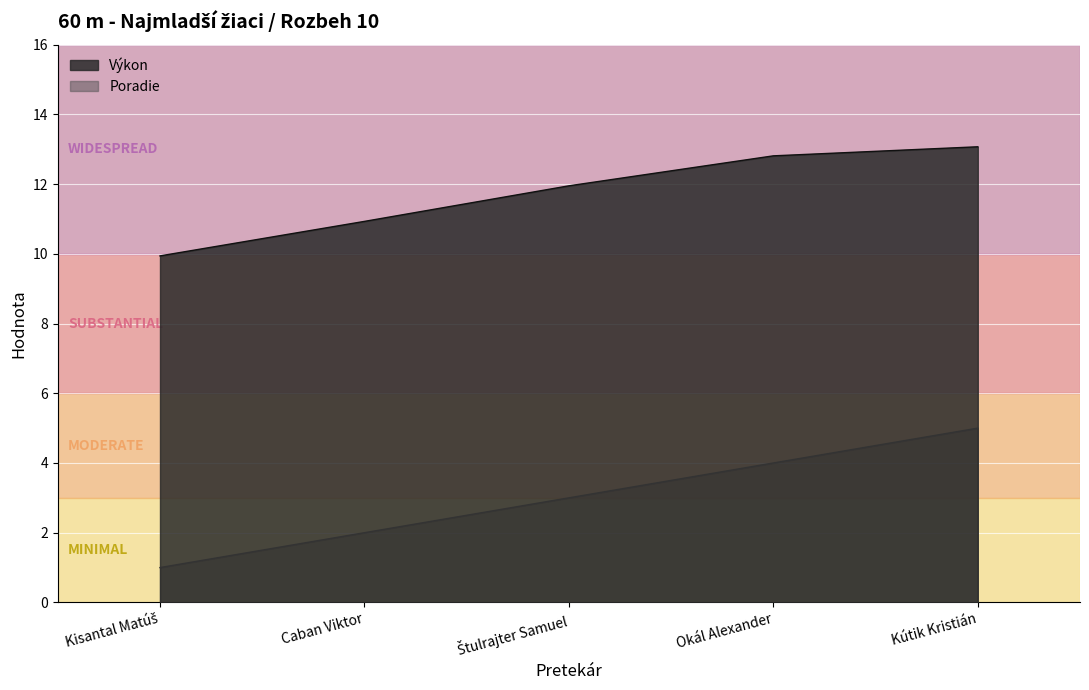

Reading left to right, transcribe all the data shown in this chart.

Poradie: 1.0	2.0	3.0	4.0	5.0
Výkon: 9.9	10.9	11.9	12.8	13.1